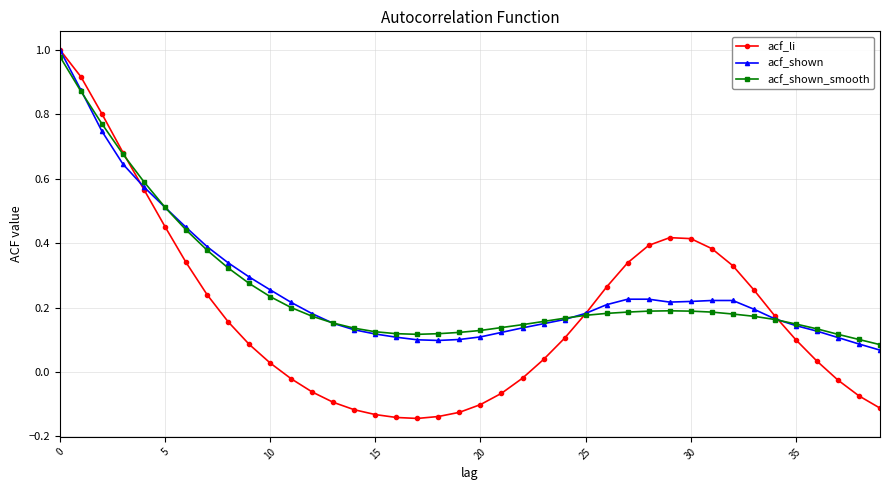

True or false: acf_shown_smooth has more than 0 interior local peaks.

True